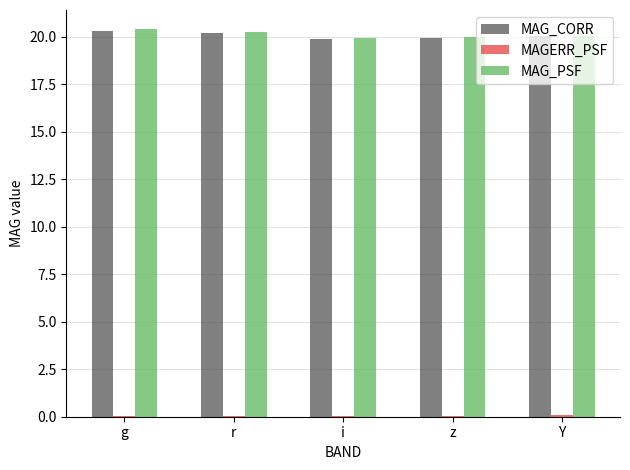

The value of MAG_CORR at i is 19.9. True or false?

True